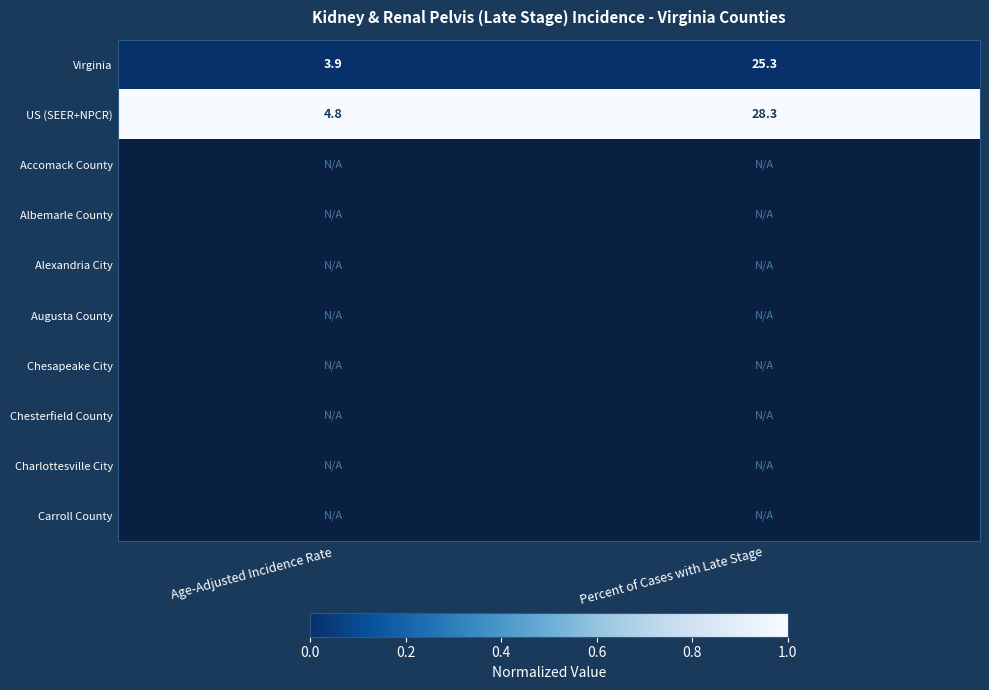

What is the sum of the US (SEER+NPCR) values at Percent of Cases with Late Stage and Age-Adjusted Incidence Rate?

33.1